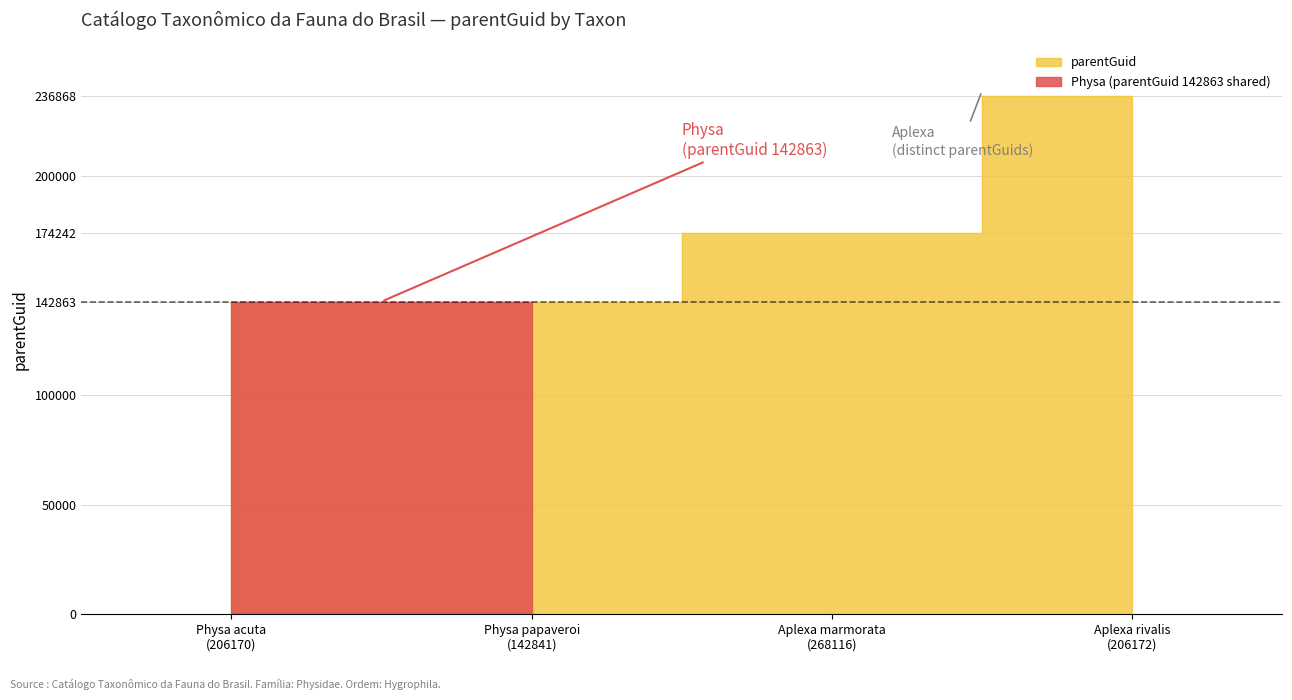

Which has a higher value, Aplexa marmorata (268116) or Physa papaveroi (142841)?

Aplexa marmorata (268116)